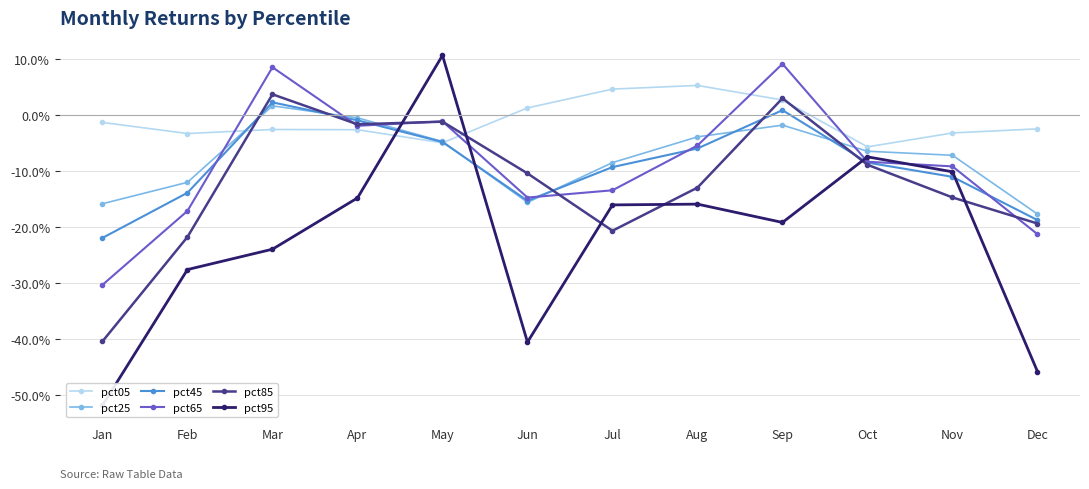

The value of pct05 at Feb is -0.0. True or false?

True